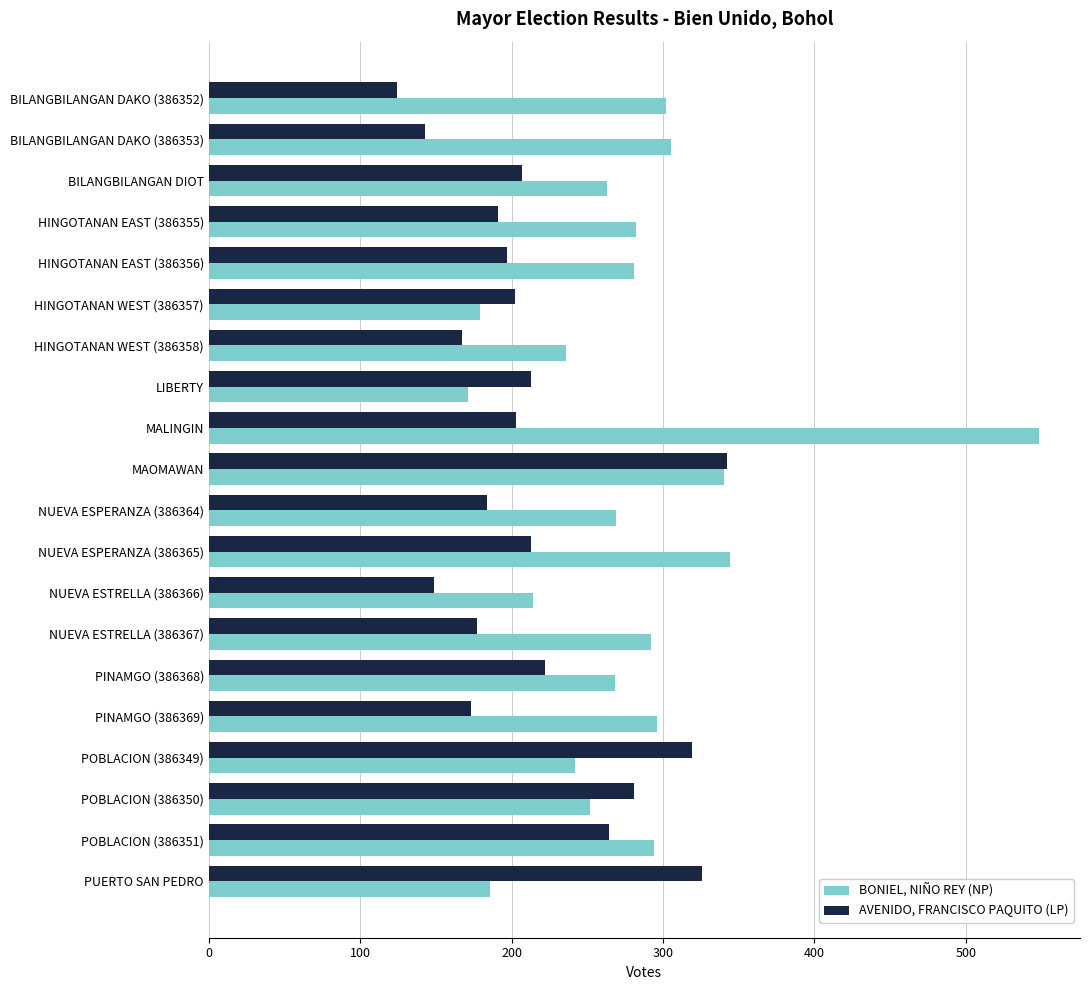

Between BILANGBILANGAN DAKO (386352) and NUEVA ESTRELLA (386366), which series saw the biggest shift?

BONIEL, NIÑO REY (NP)